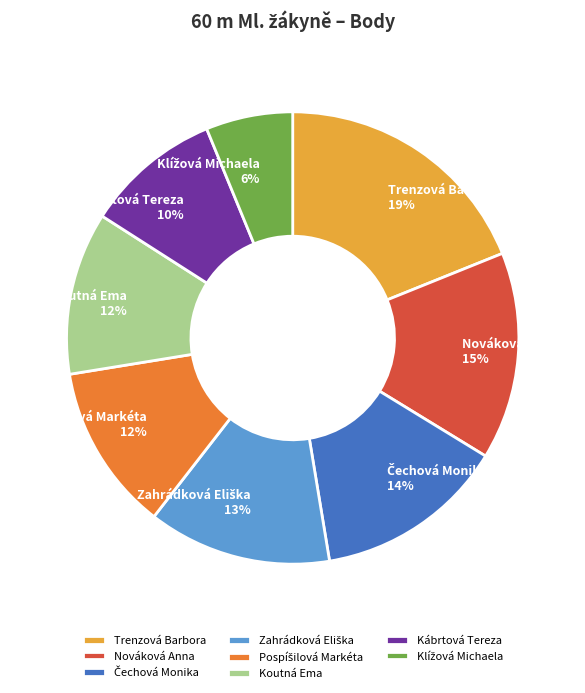

To the nearest percent, what portion does Trenzová Barbora represent?

19%